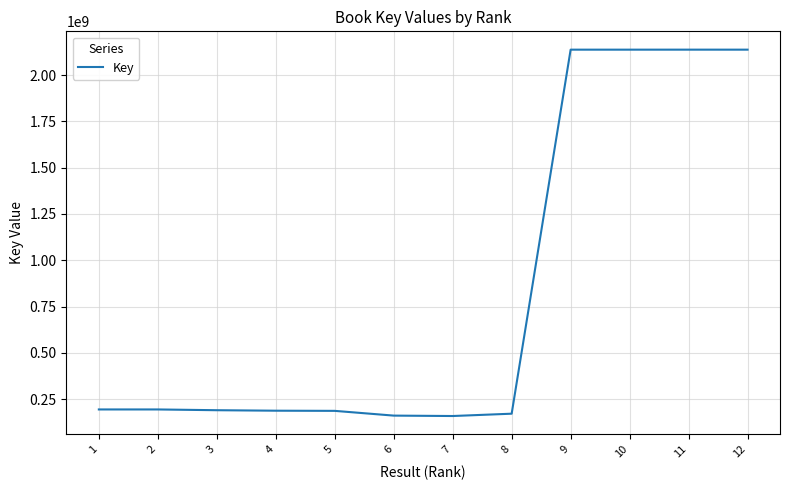

What is the minimum value shown in the chart?

158423975